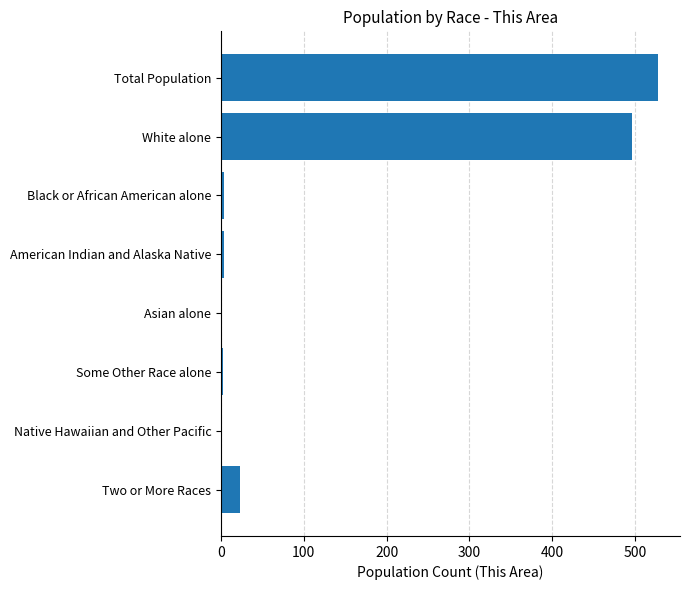

What is the sum of all values?

1056